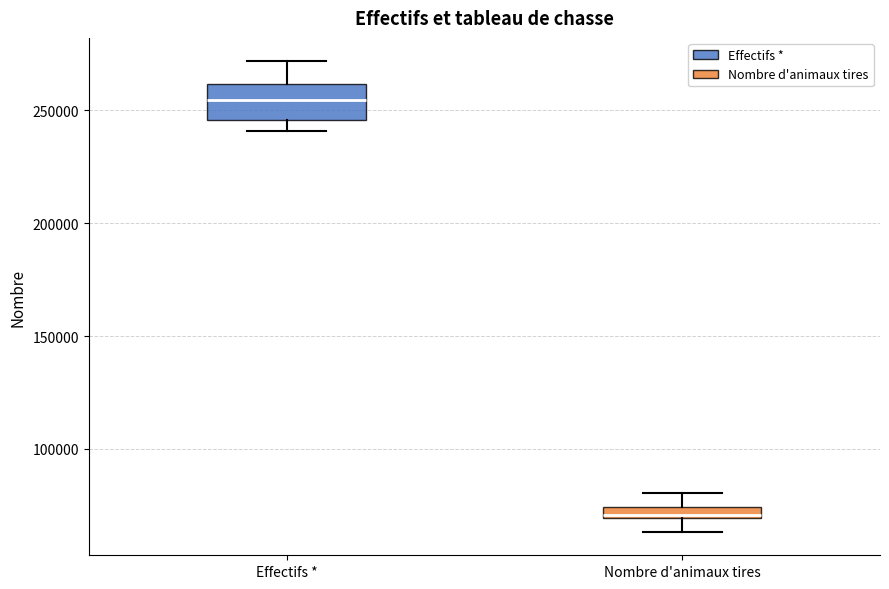

Which box's median line is the highest?

Effectifs *